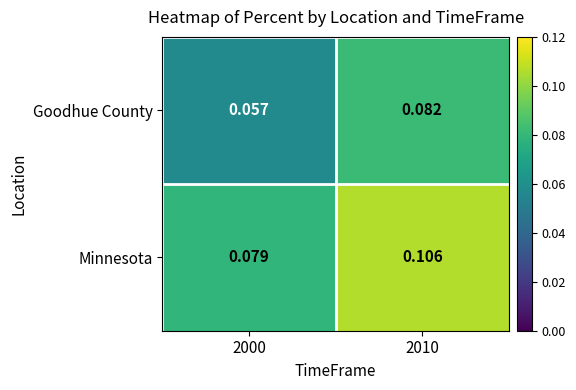

Which series has the largest total across all categories?

Minnesota